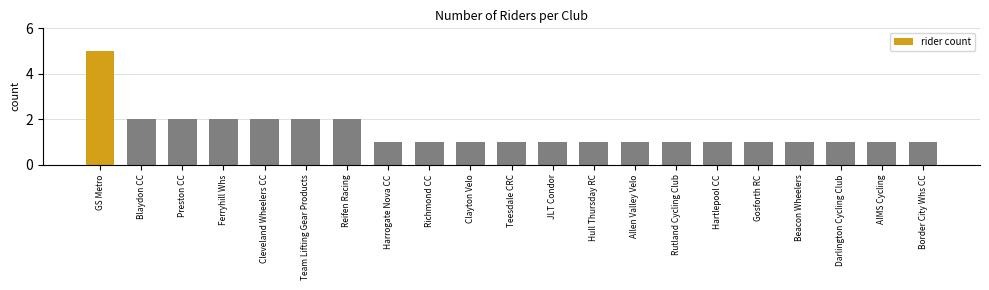

What is the sum of the values at Gosforth RC and Darlington Cycling Club?

2